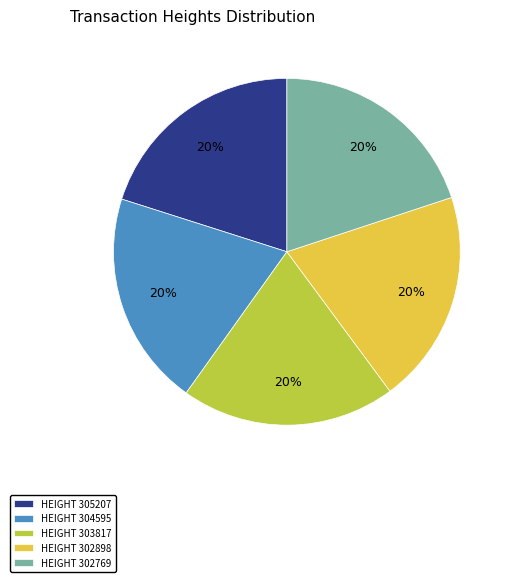

Approximately how many times larger is the value at HEIGHT 305207 compared to HEIGHT 304595?

1.0